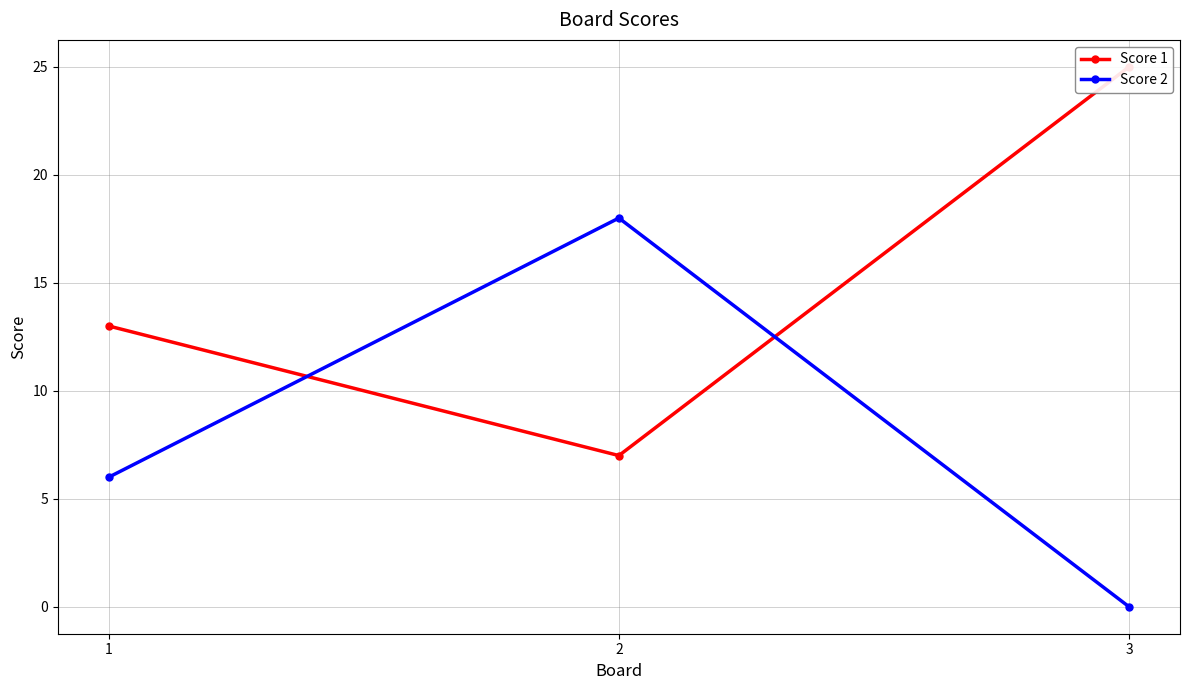

What is the value of the Score 1 point at the 2nd from the left?

7